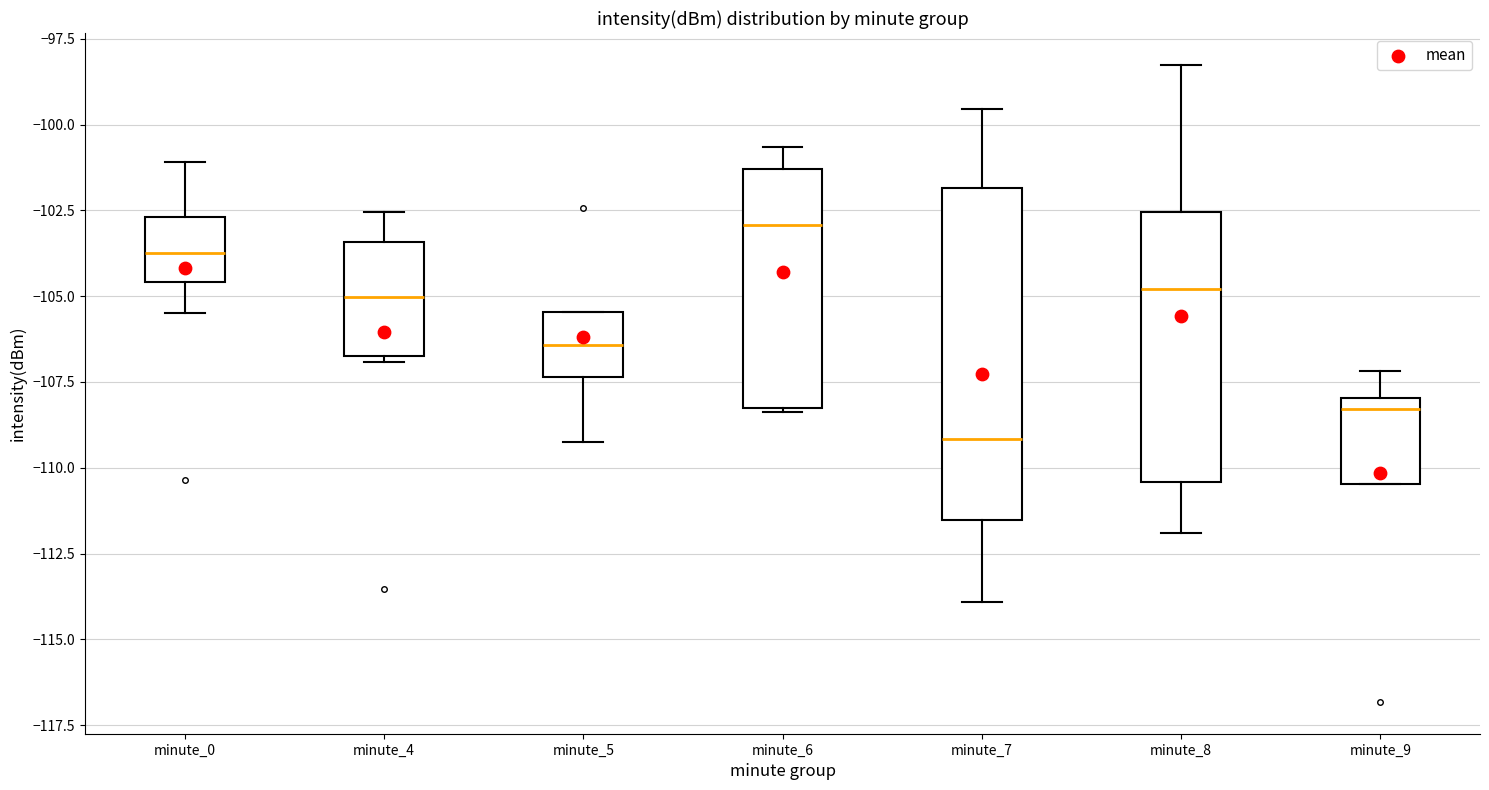

Where does the upper whisker of the box for minute_7 end on the y-axis? The values are not printed on the chart, so give them approximately, as read against the axis.

-99.5